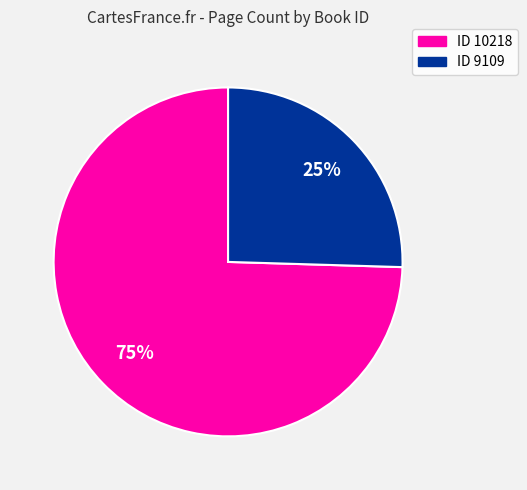

Count the number of slices in the pie.

2